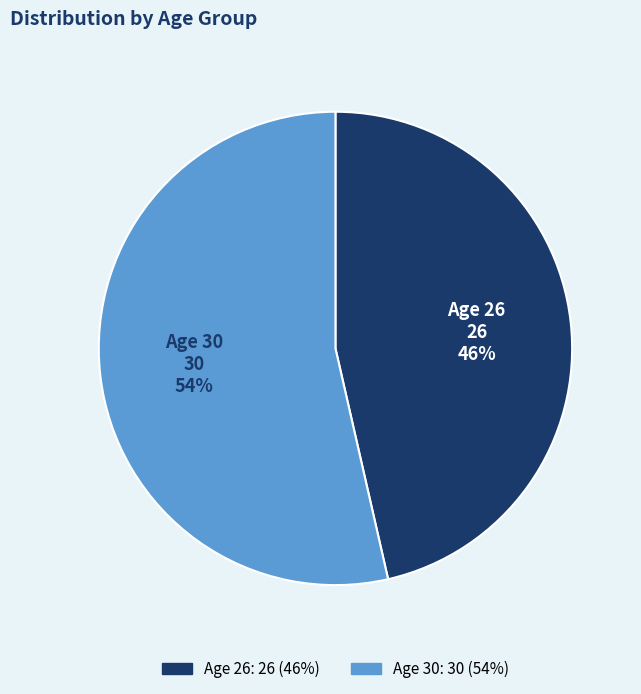

The Age 26 slice represents 46% of the pie. True or false?

True